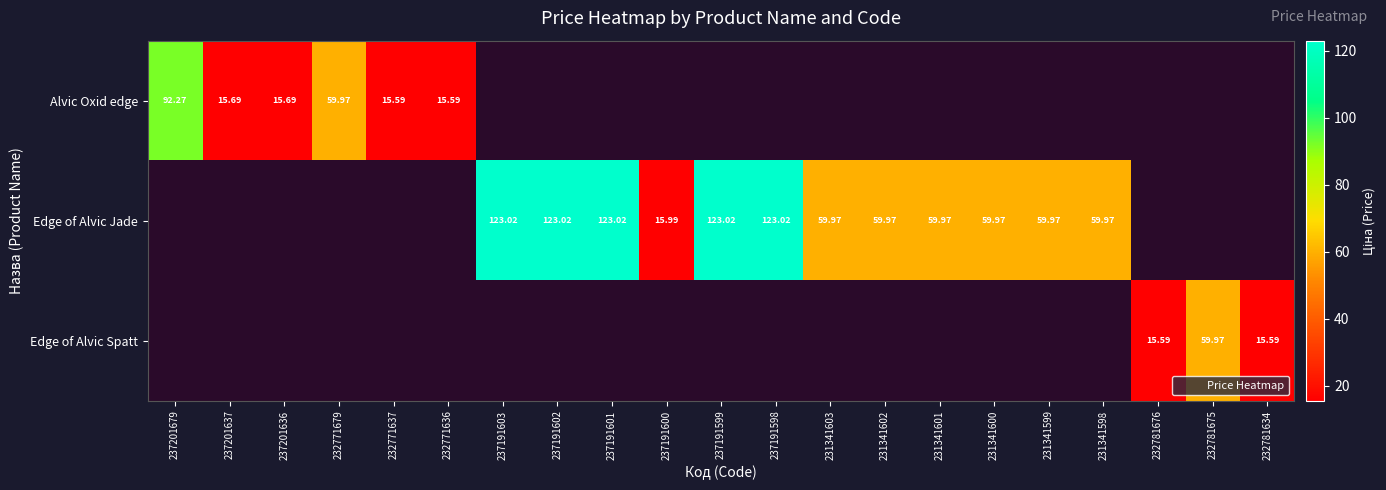

The Edge of Alvic Spatt series shows 15.6 at 232781676. True or false?

True